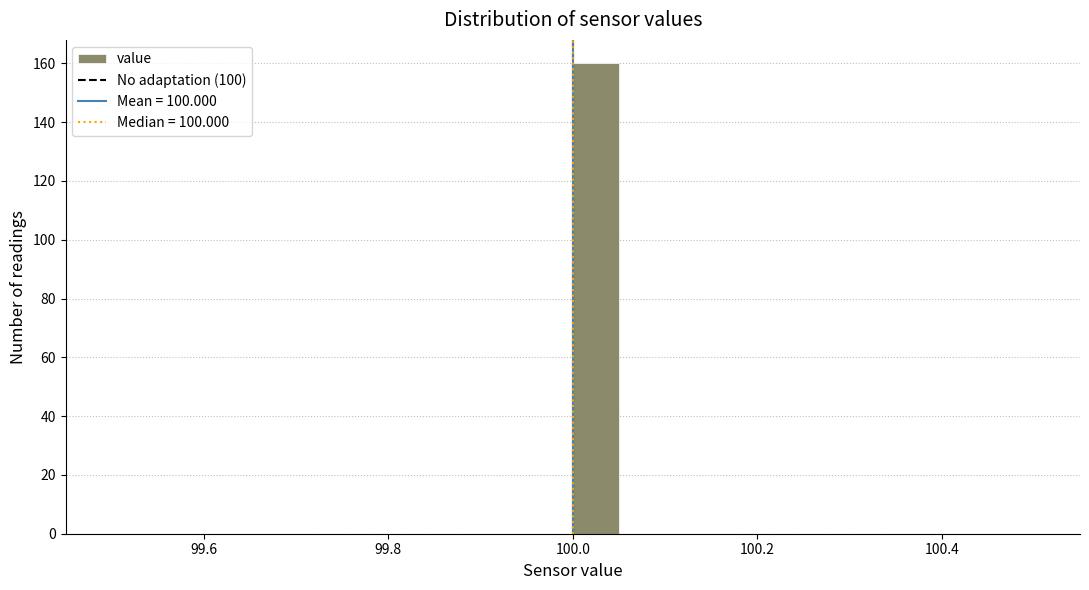

Read against the x-axis, roughly where is the centre of the tallest bar?

100.02